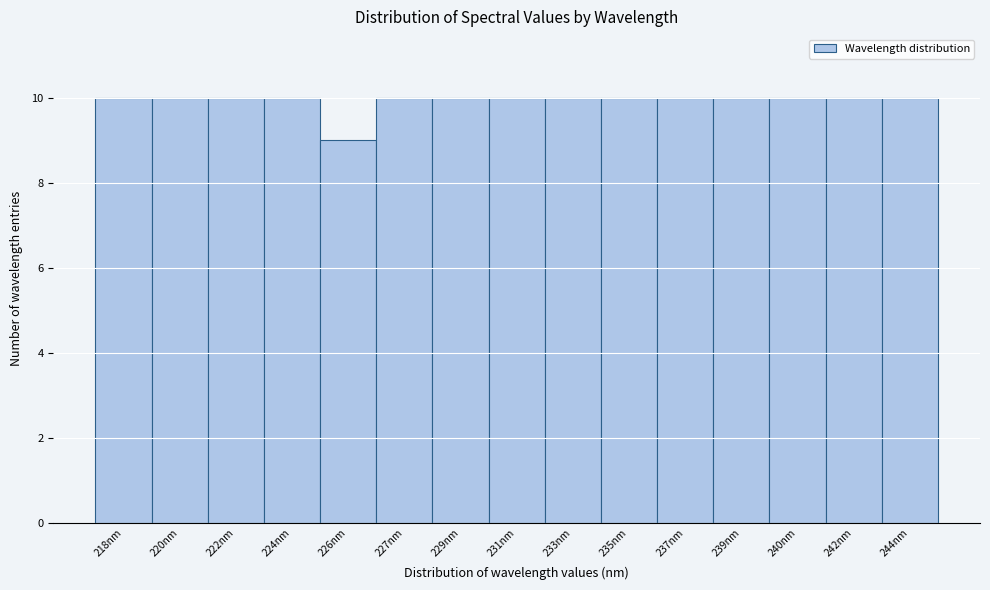

Reading left to right, extract all data points from this chart.

10	10	10	10	9	10	10	10	10	10	10	10	10	10	10